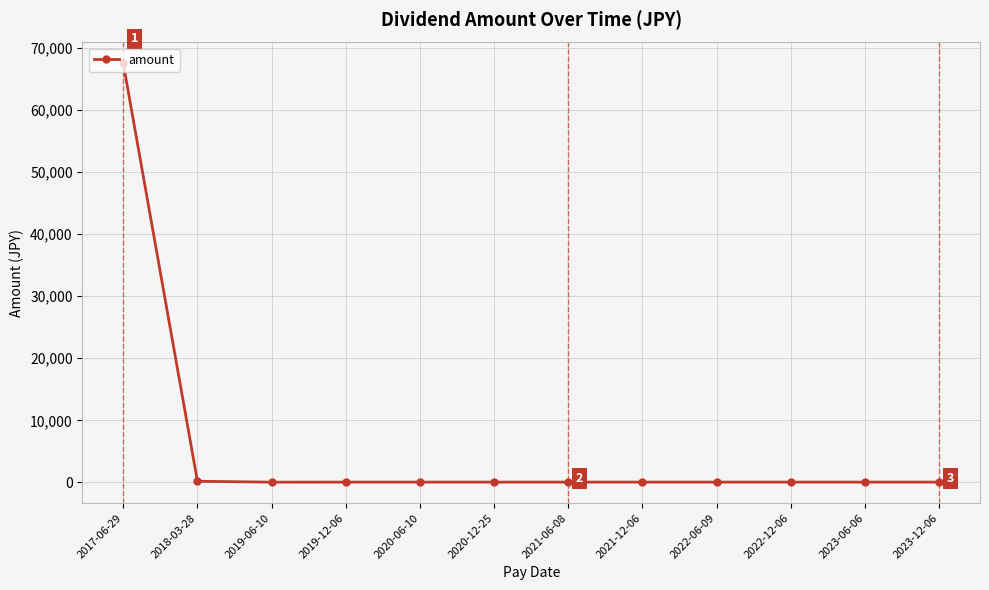

Where does the data first go above 43?

2017-06-29